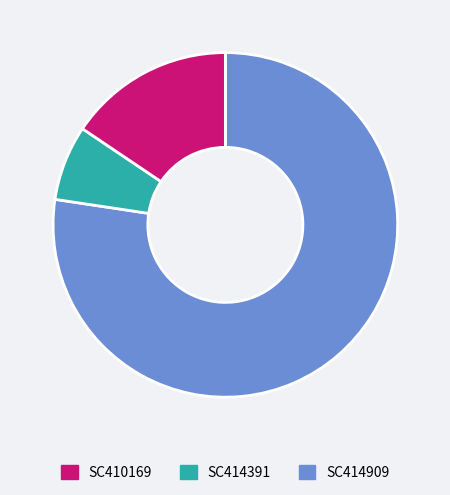

Is there any slice that represents more than half of the pie?

Yes